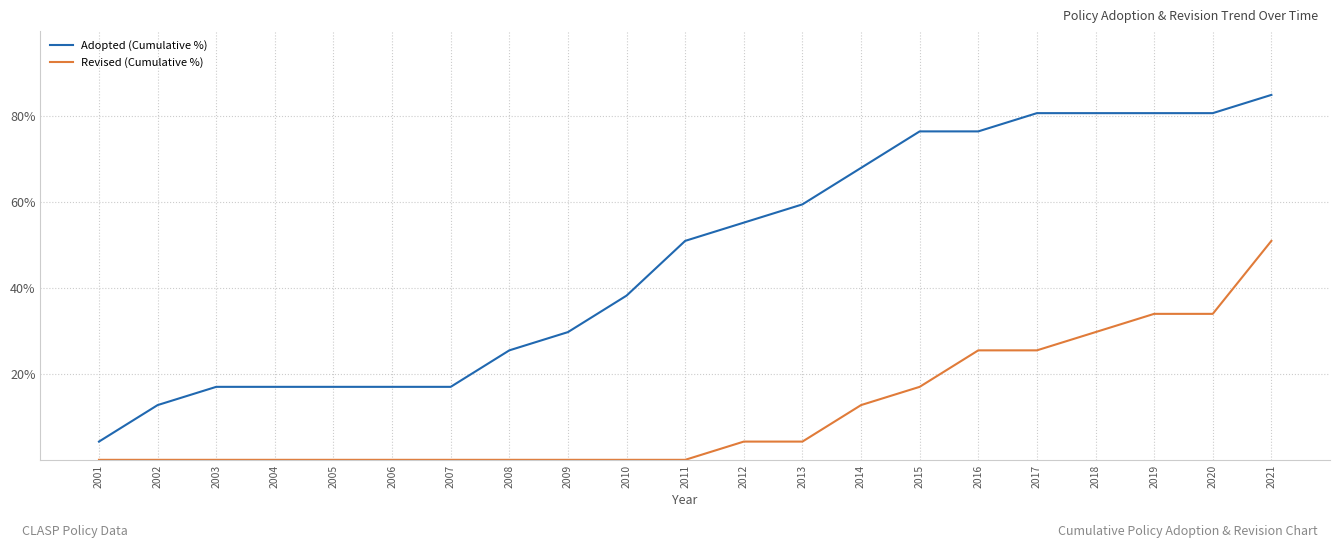

Is the value of Revised (Cumulative %) at 2021 greater than the value of Adopted (Cumulative %) at 2018?

No